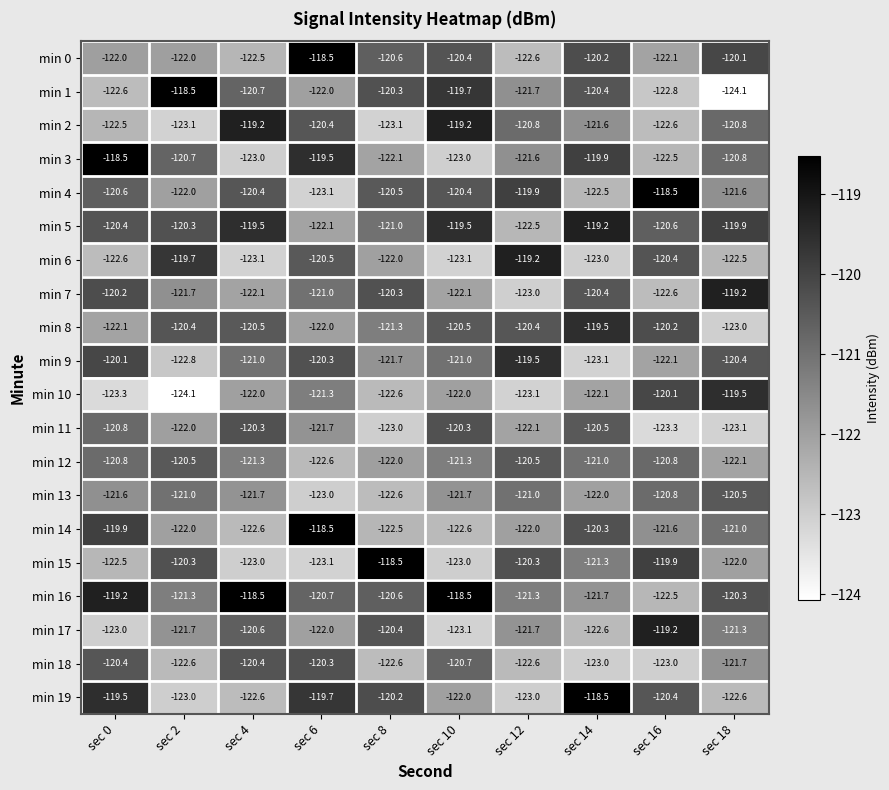

The min 1 series shows -196.0 at sec 16. True or false?

False